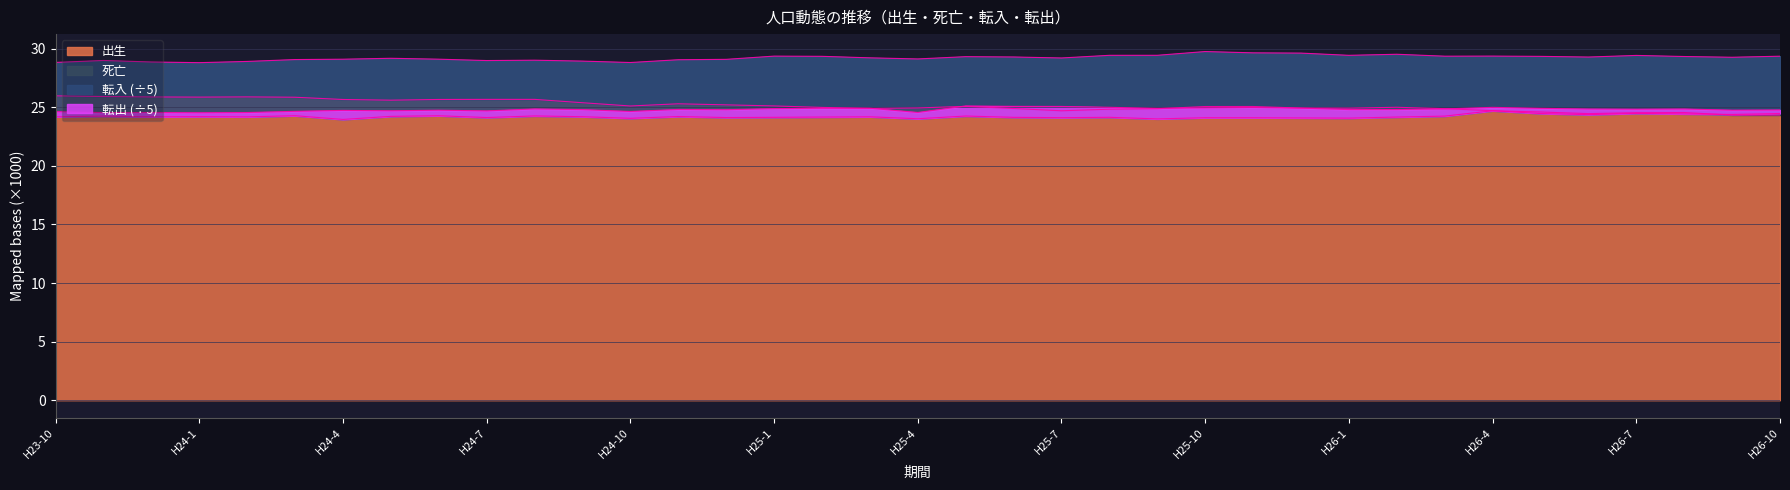

Where do 転出 and 出生 first cross each other?

H25-2 and H25-3